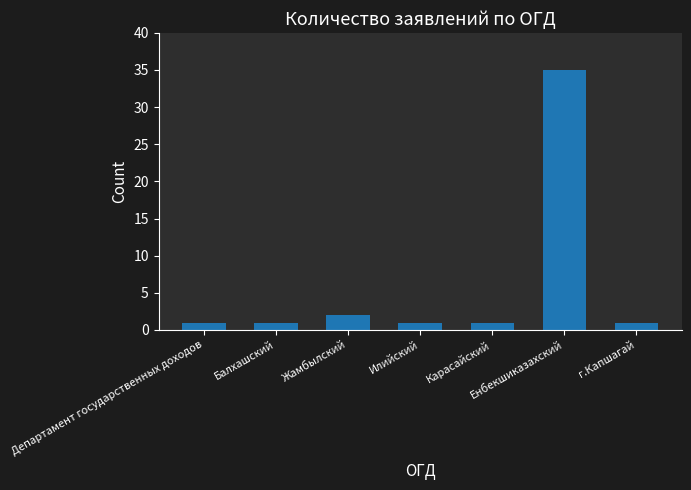

The value at Жамбылский is 2. True or false?

True